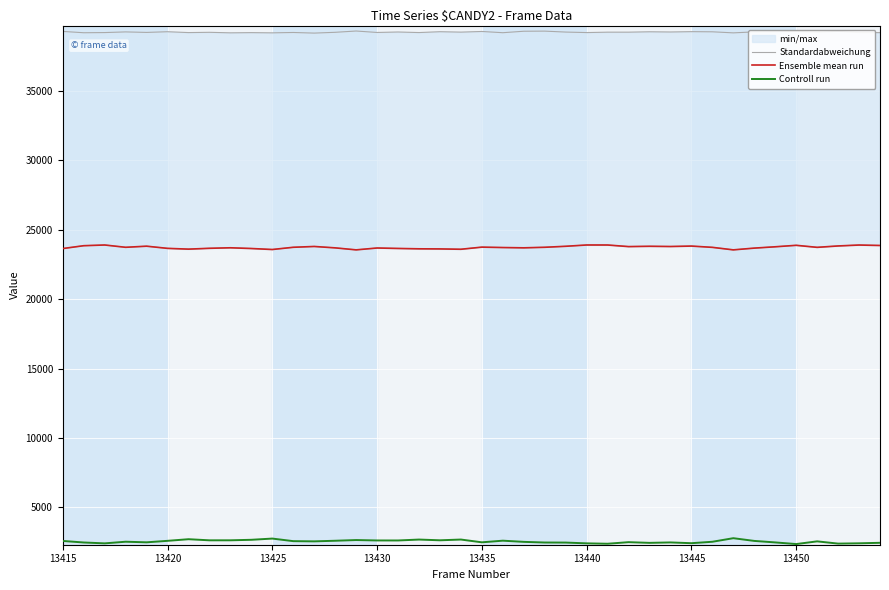

What is the maximum value for Controll run?

2783